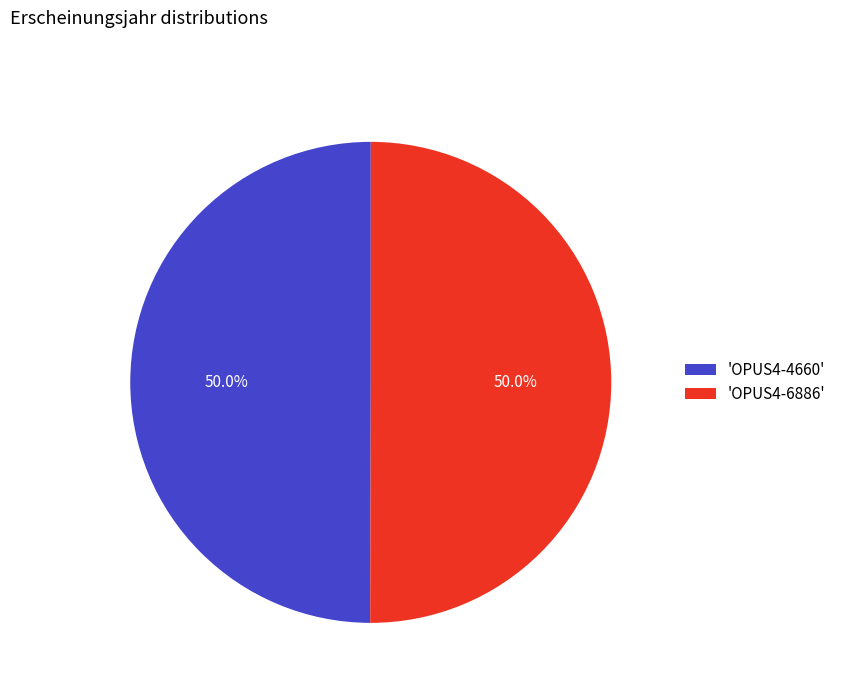

What percentage is NOT represented by 'OPUS4-4660'?

50.0%